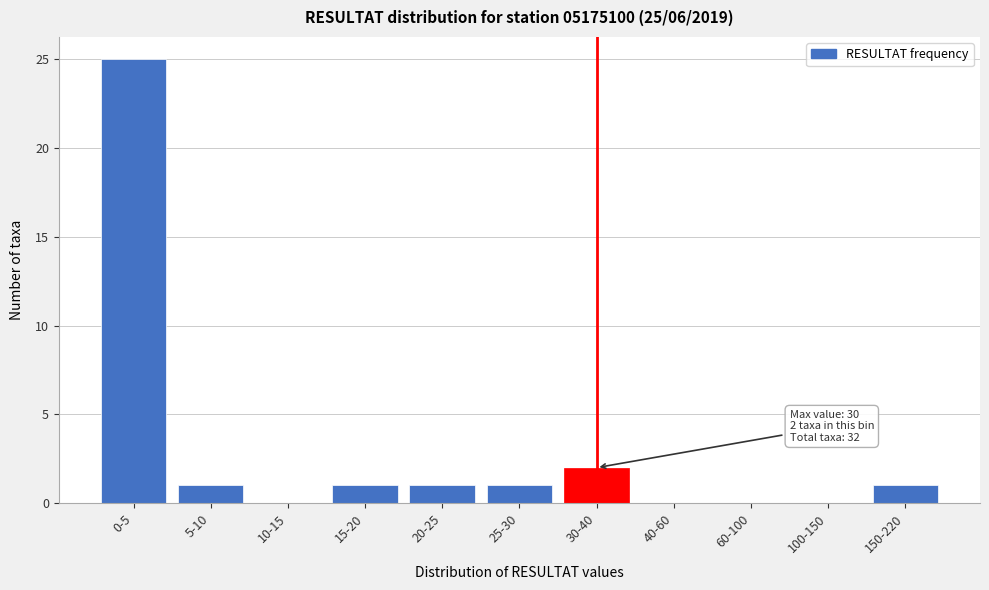

Reading right to left, what are all the values shown in this chart?

150-220=1	100-150=0	60-100=0	40-60=0	30-40=2	25-30=1	20-25=1	15-20=1	10-15=0	5-10=1	0-5=25